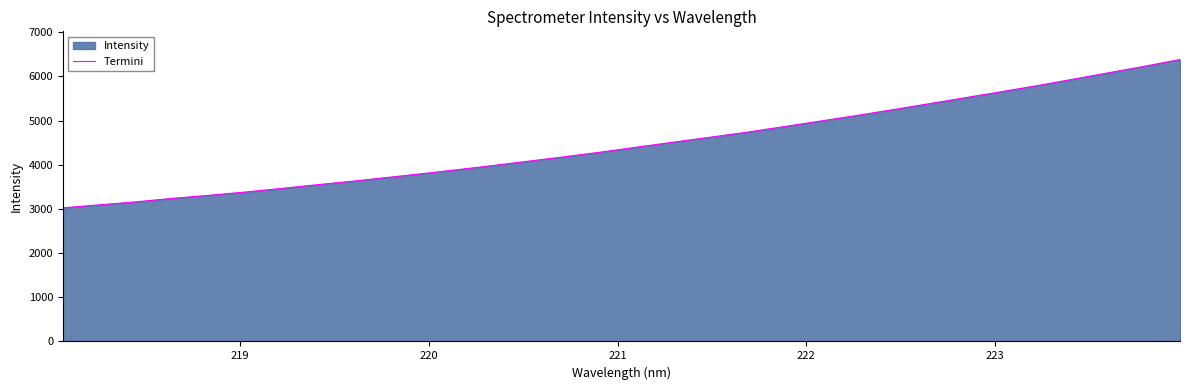

What is the difference between the second highest and second lowest values?

3135.5